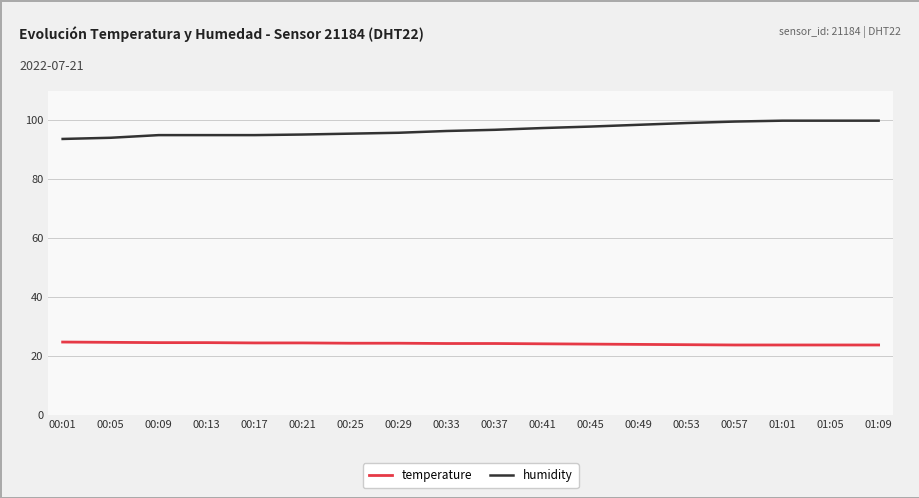

What position from the right is 00:01?

18